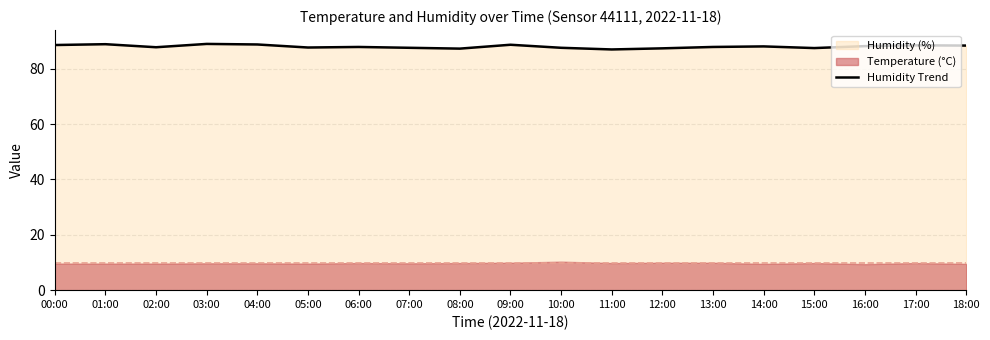

Reading left to right, what are all the values shown in this chart?

88.6	88.9	87.8	89.0	88.8	87.7	87.9	87.6	87.3	88.7	87.6	87.0	87.4	87.9	88.1	87.5	88.2	88.5	88.4